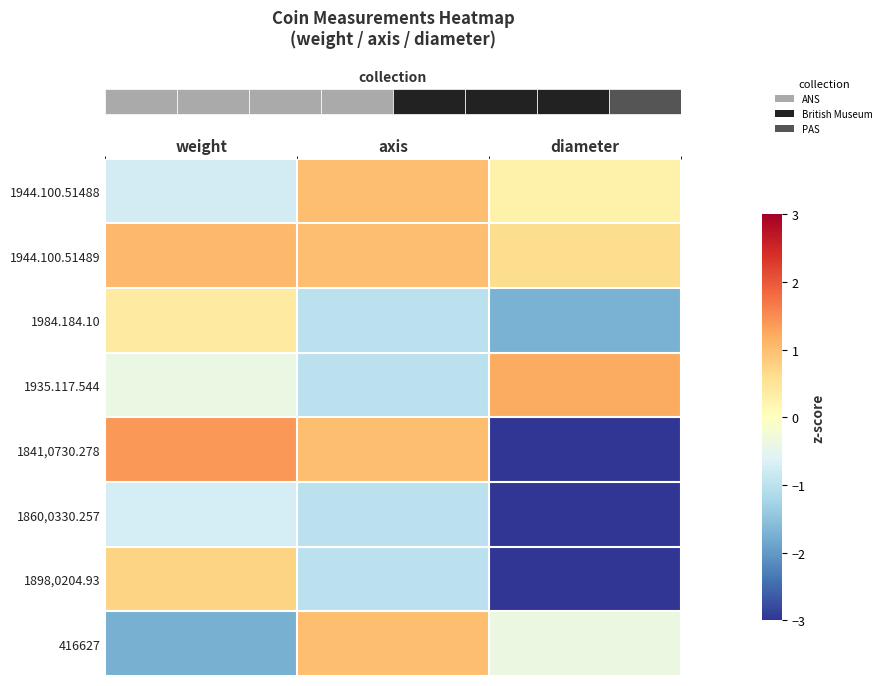

How many categories are shown in the chart?

3